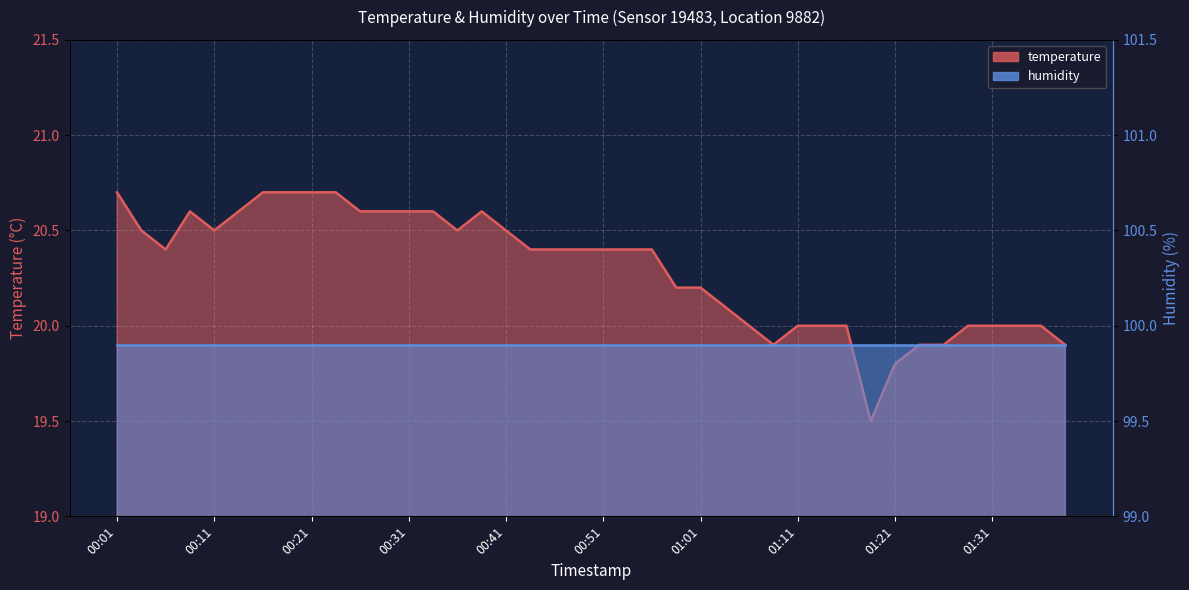

What is the ratio of the value at 01:13 to the value at 00:48?

1.0